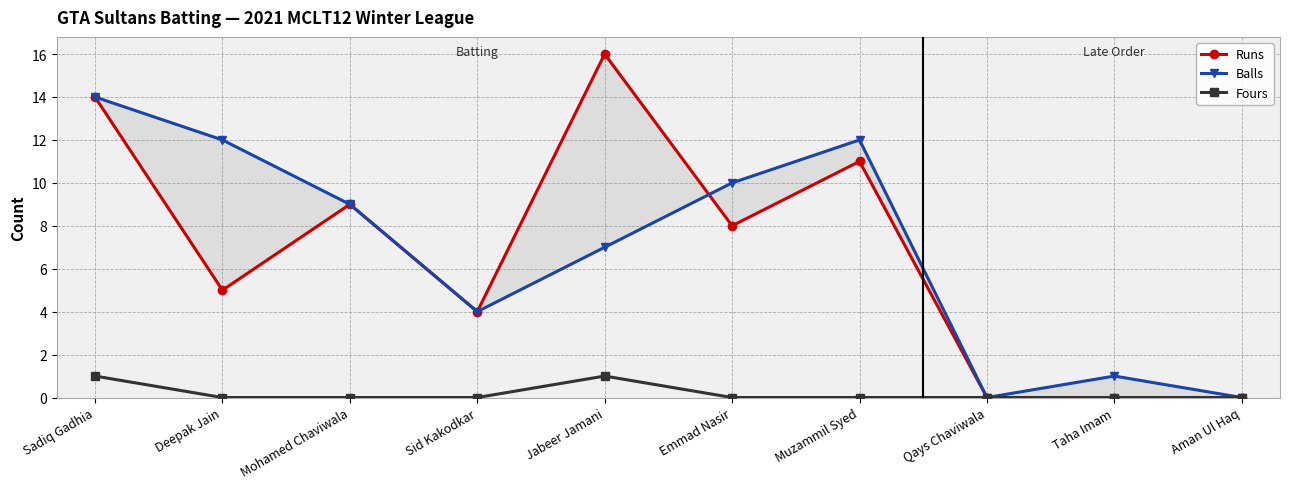

How many categories are shown in the chart?

10